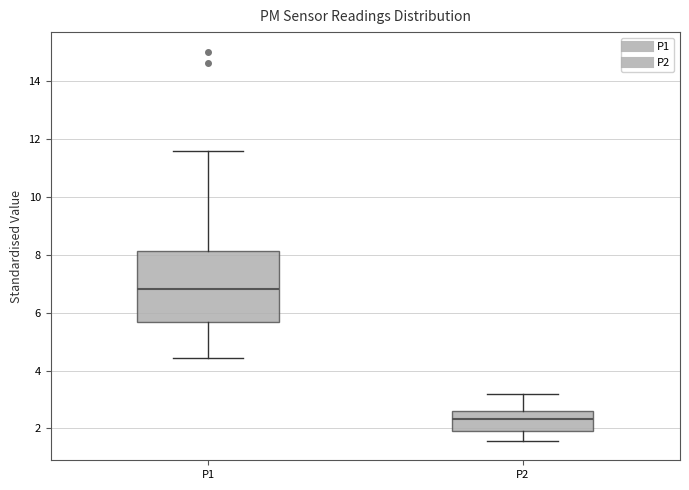

Which box's median line is the lowest?

P2